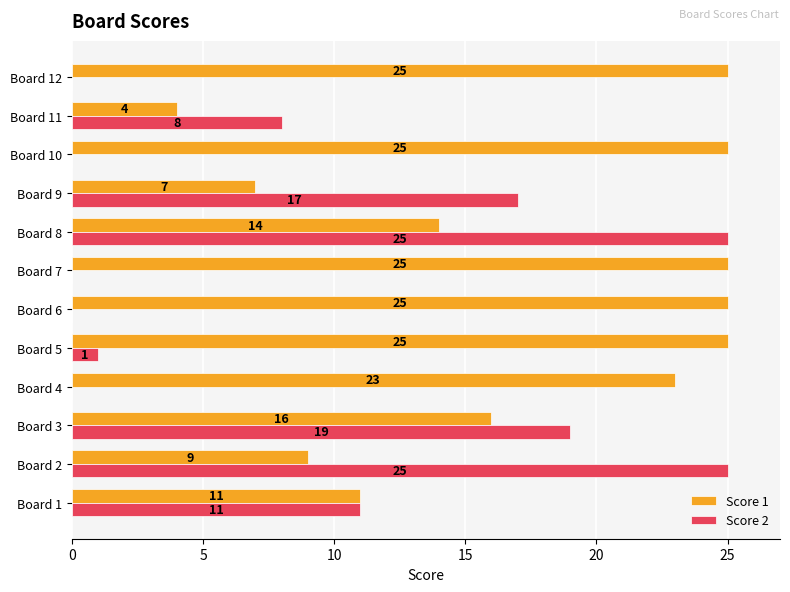

What is the greatest value displayed?

25